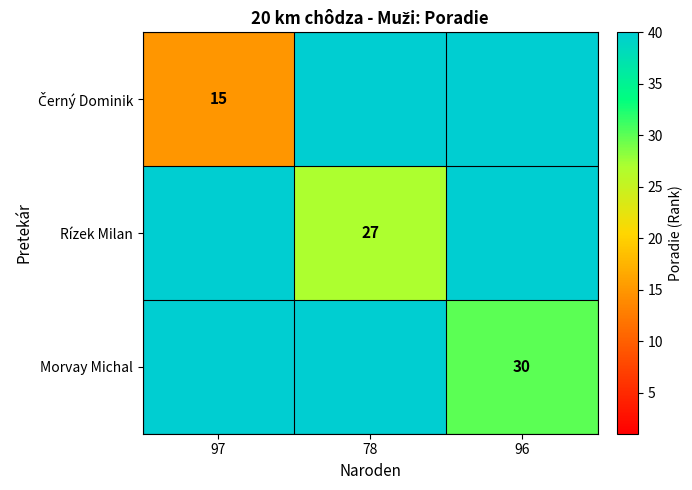

What is the smallest value displayed?

15